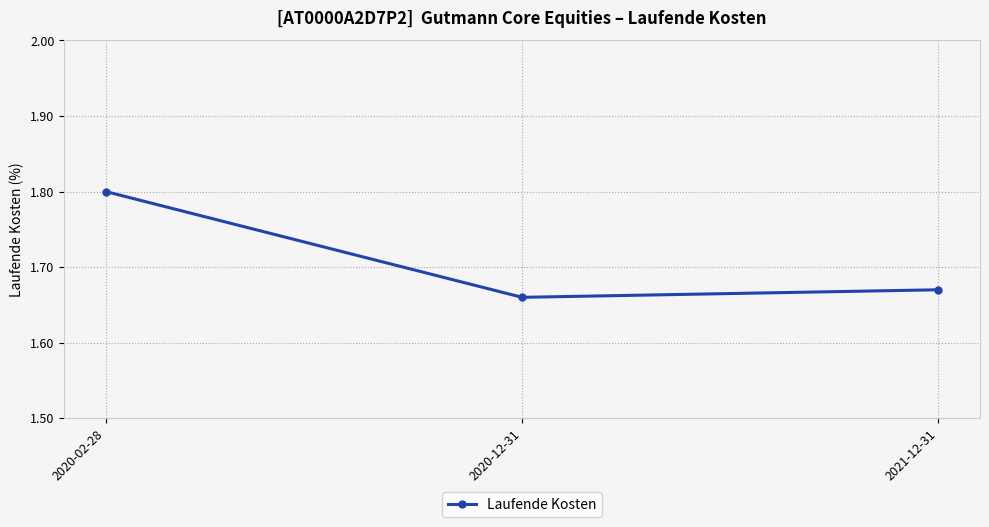

Is this an area chart (filled region under the line)?

No